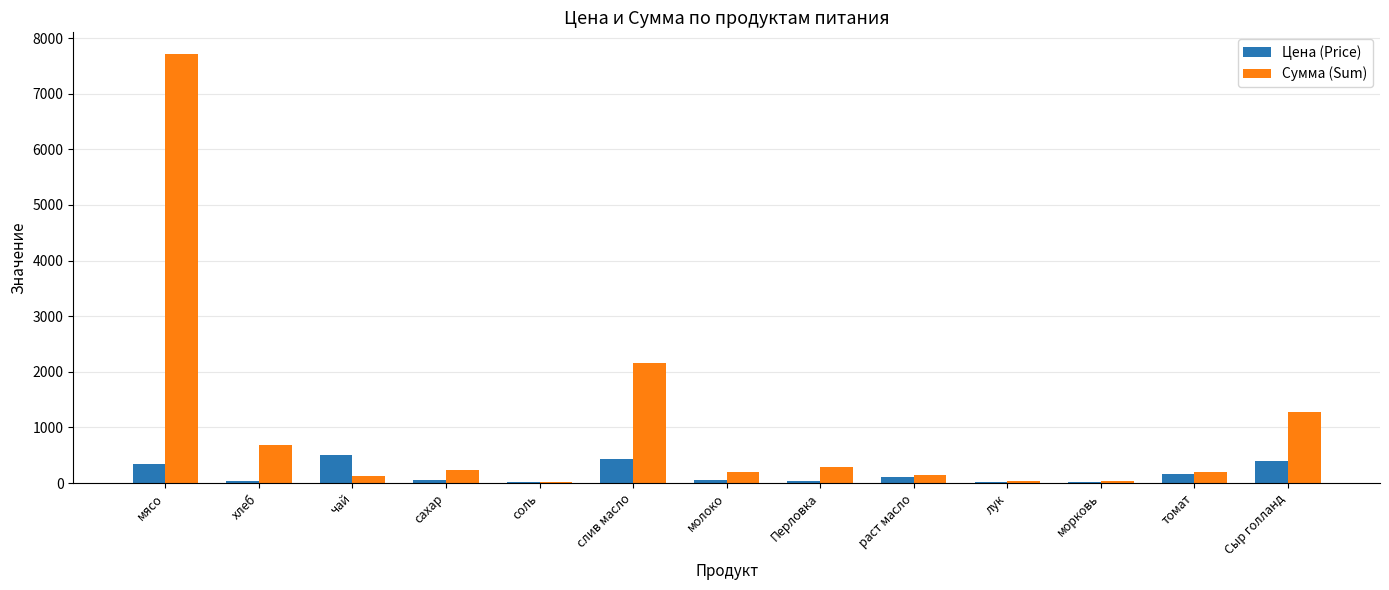

At which label is Сумма (Sum) closest to 3864?

слив масло